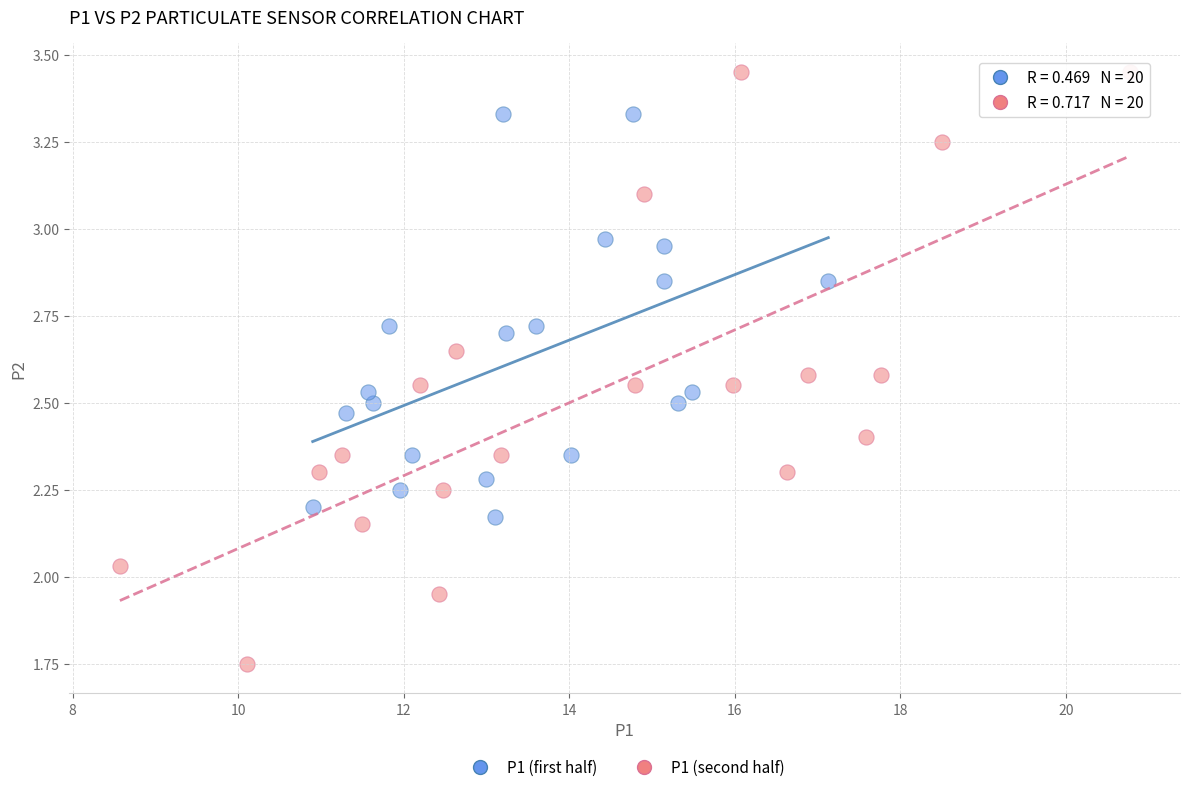

Which series has the widest spread of Y values?

P1 (second half)